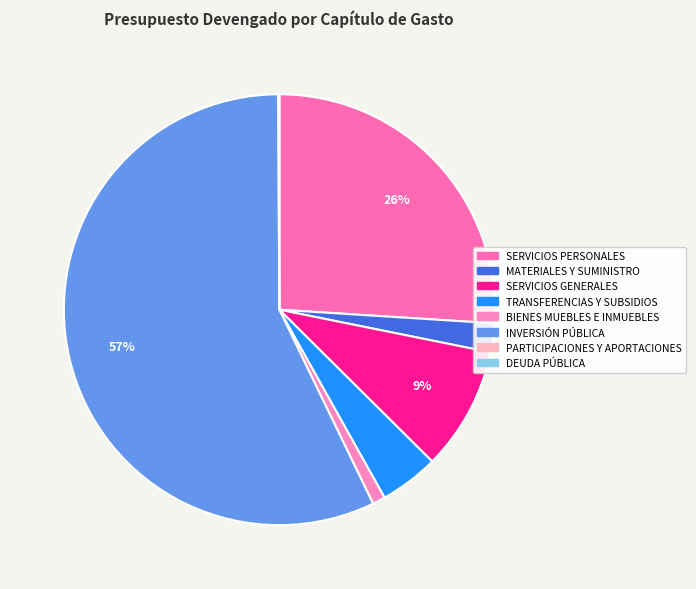

What is the change in value from MATERIALES Y SUMINISTRO to BIENES MUEBLES E INMUEBLES?

-772665.0